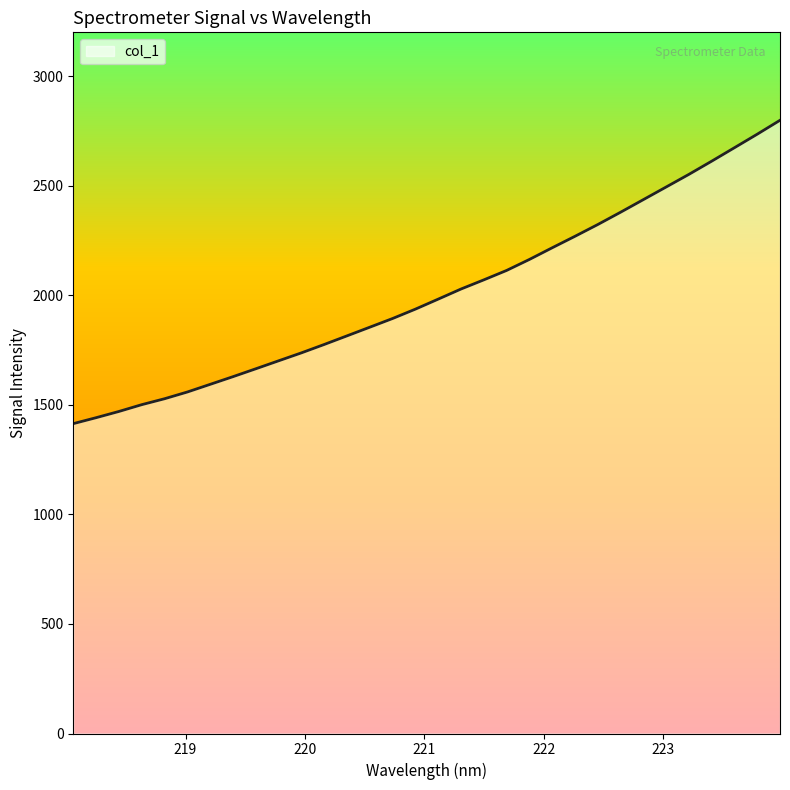

What is the difference between the maximum and minimum values?

1384.4